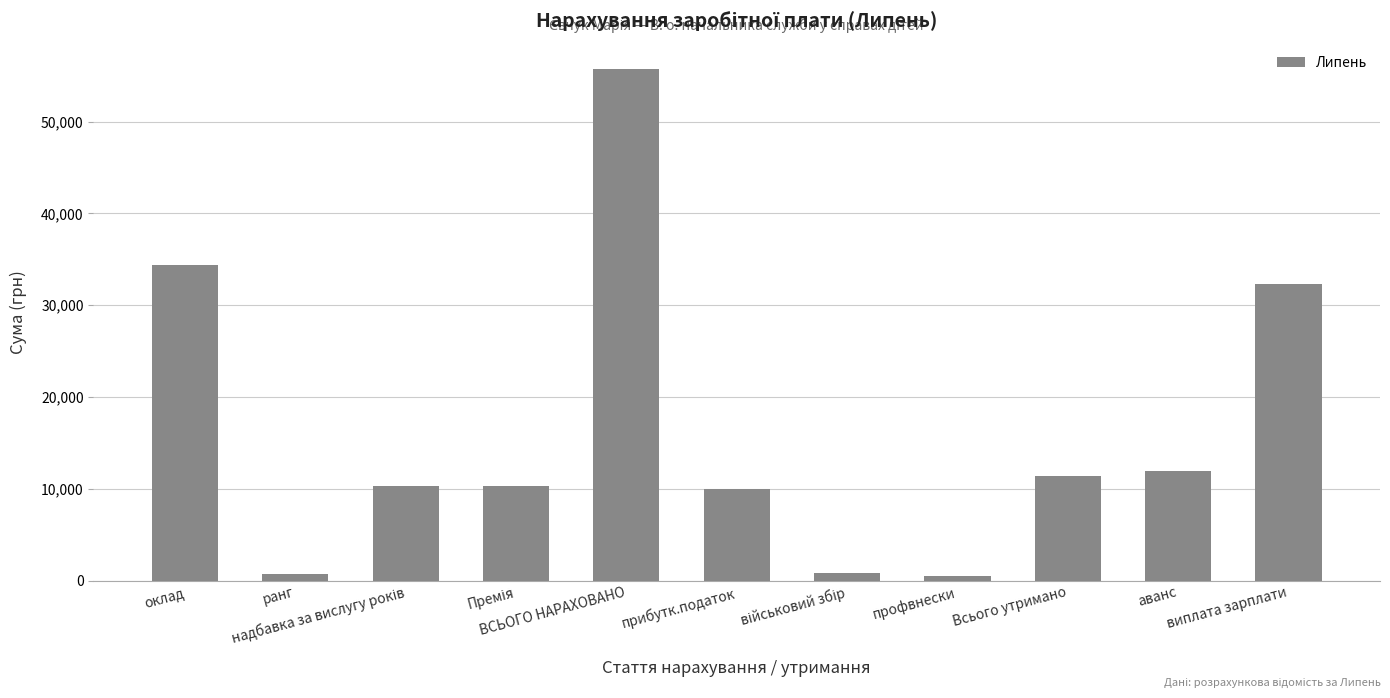

What is the smallest value displayed?

556.9